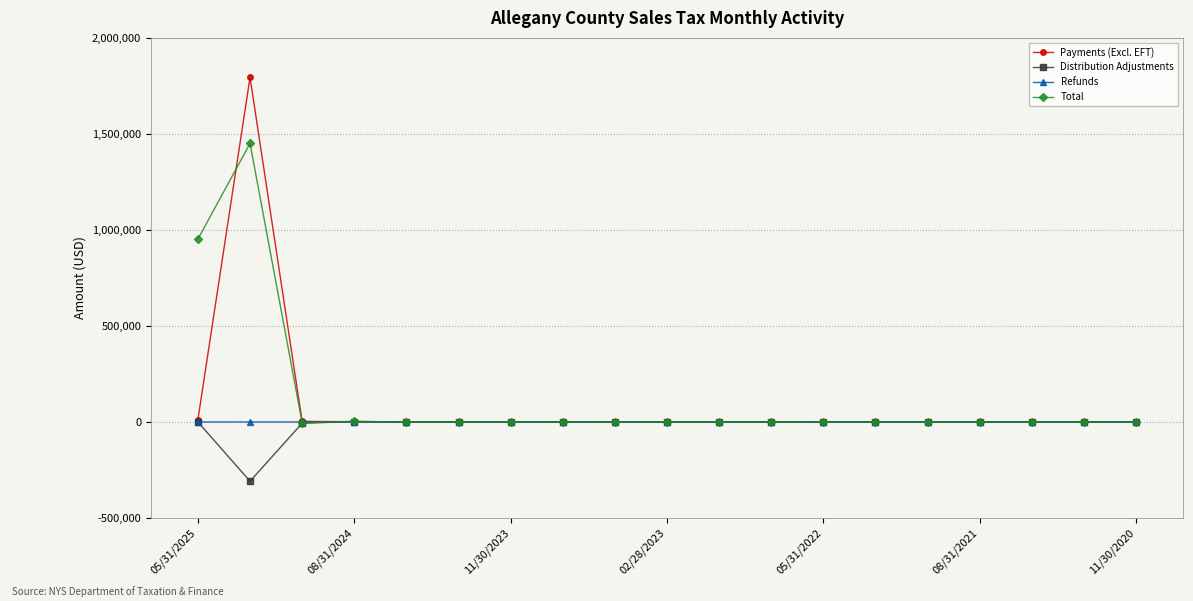

How many data points in Distribution Adjustments are less than -11?

10